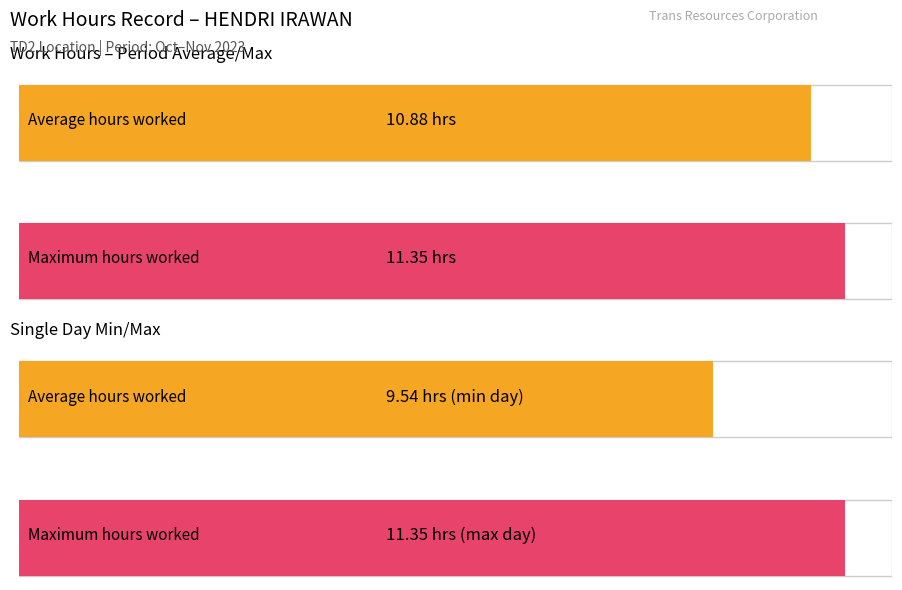

Is it true that the value at 25 is 5.8?

False